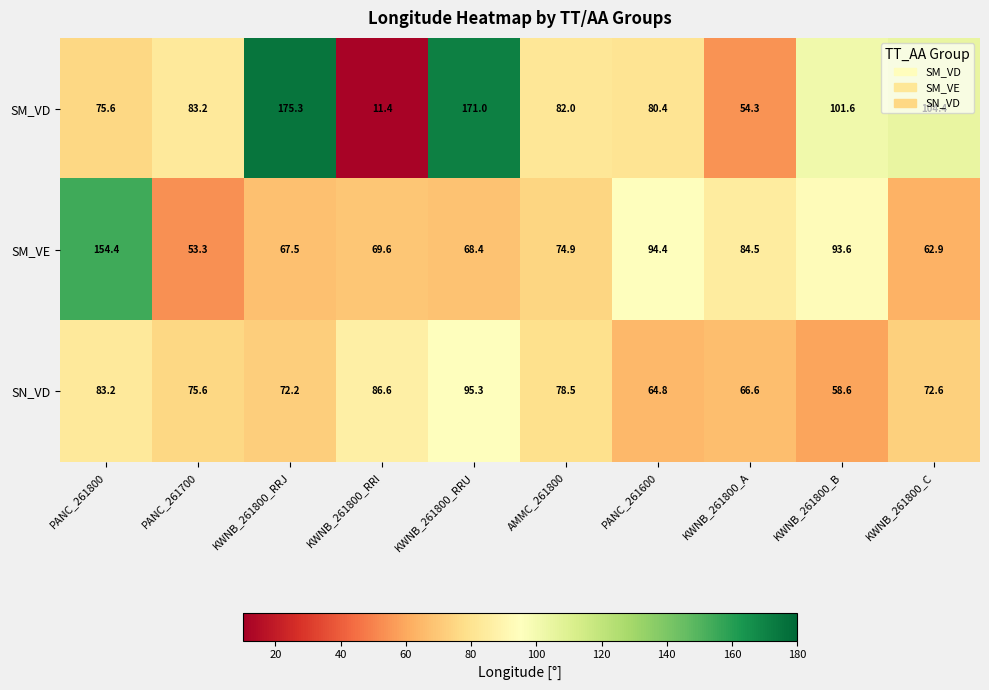

What is the difference between the maximum and minimum values in the SM_VD series?

163.9